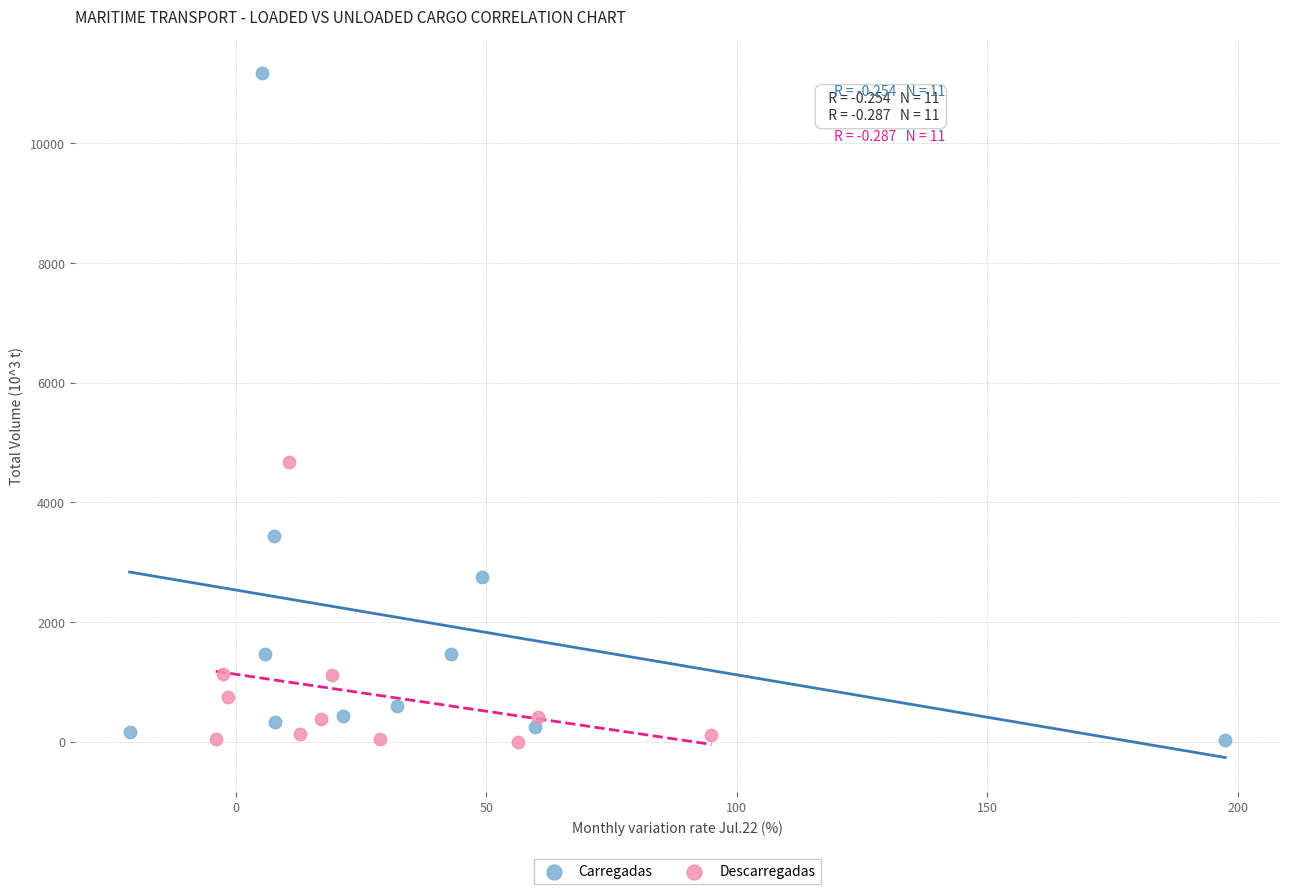

Which series has the largest Y range (max minus min)?

Carregadas